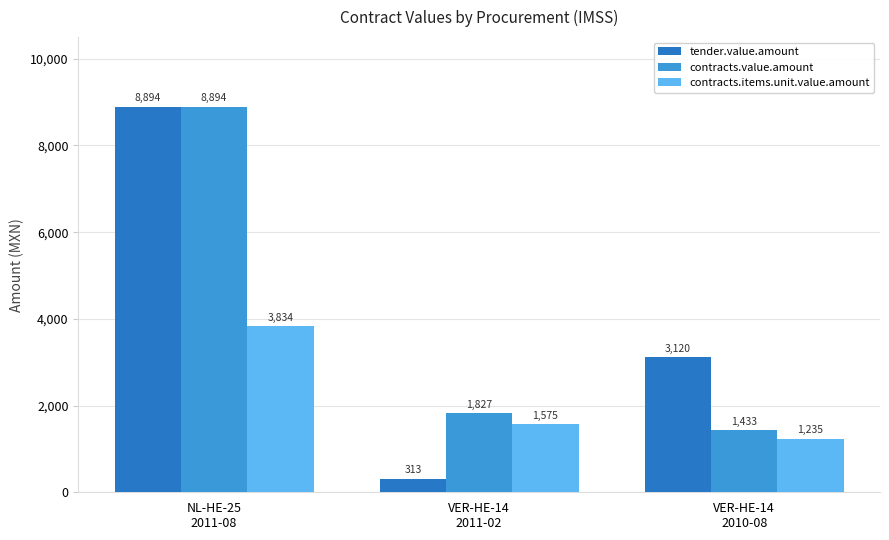

What is the minimum value shown in the chart?

313.2